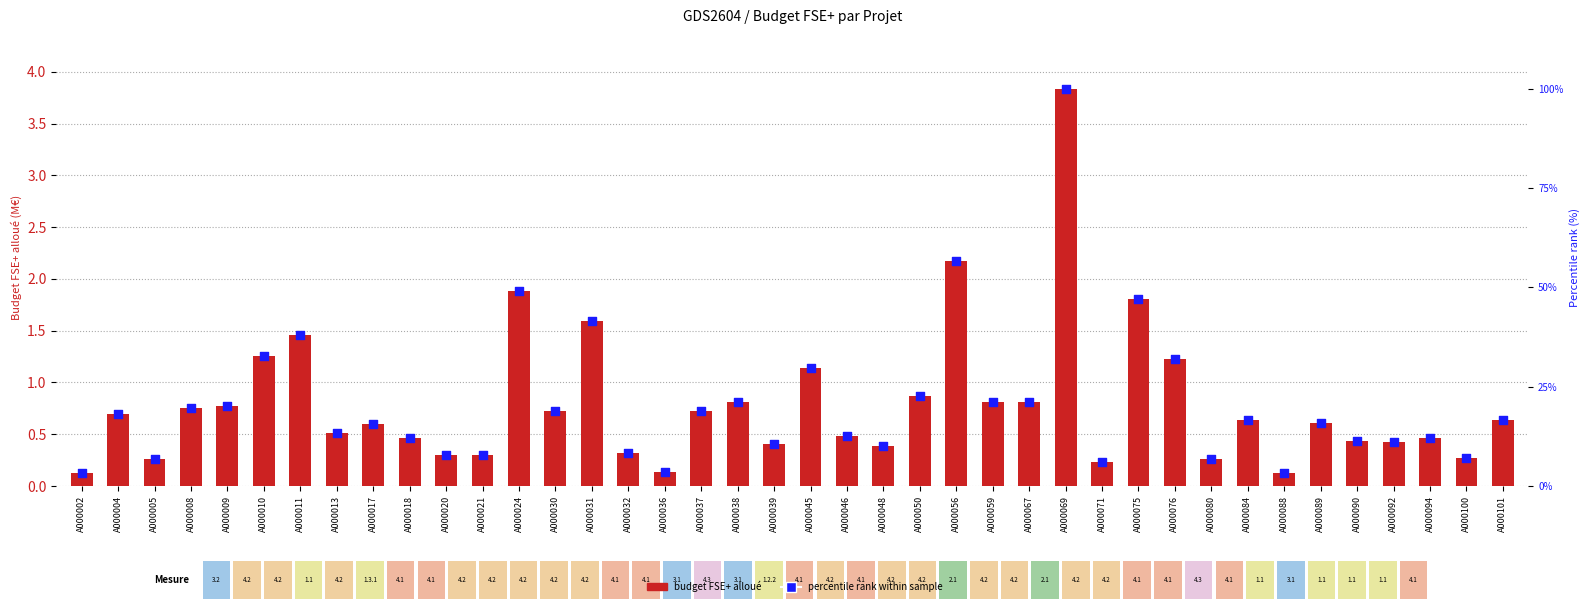

Which series has the widest spread of Y values?

percentile rank within sample